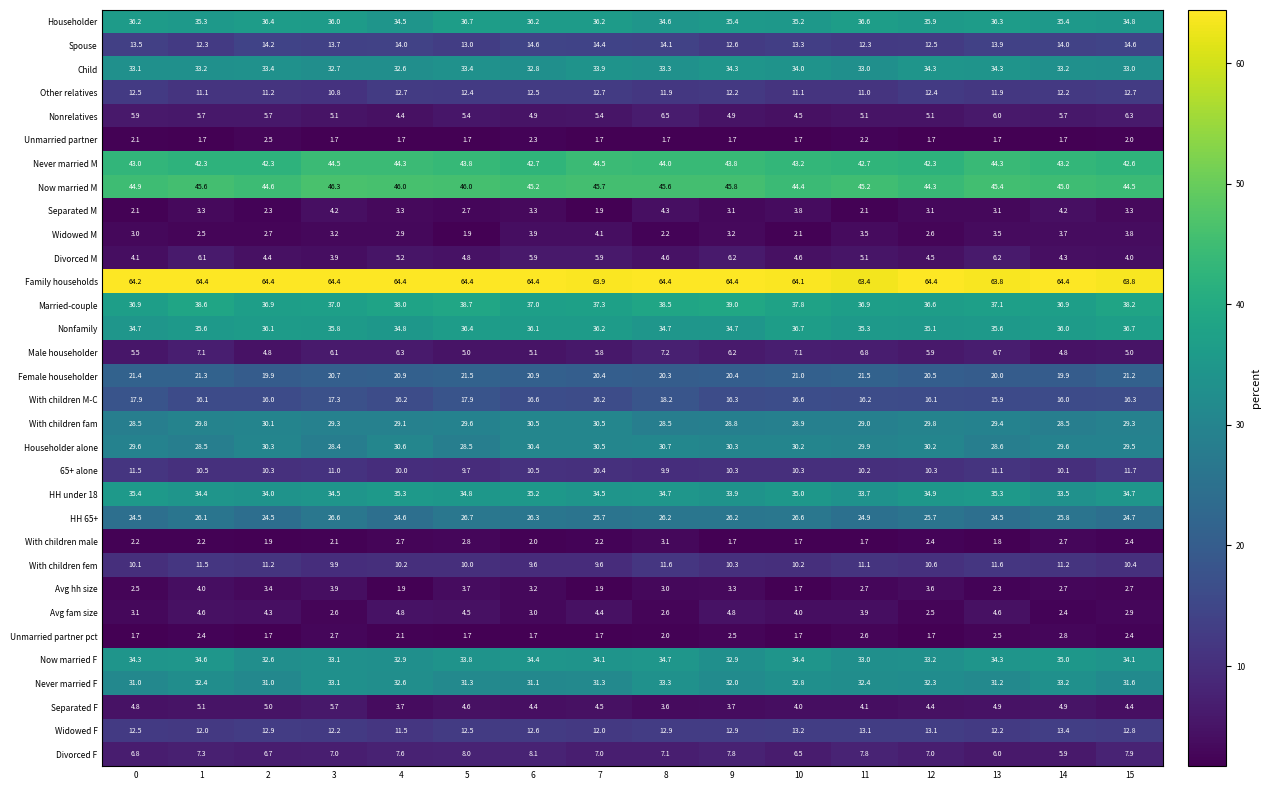

Between 0 and 8, which series saw the biggest shift?

Never married F